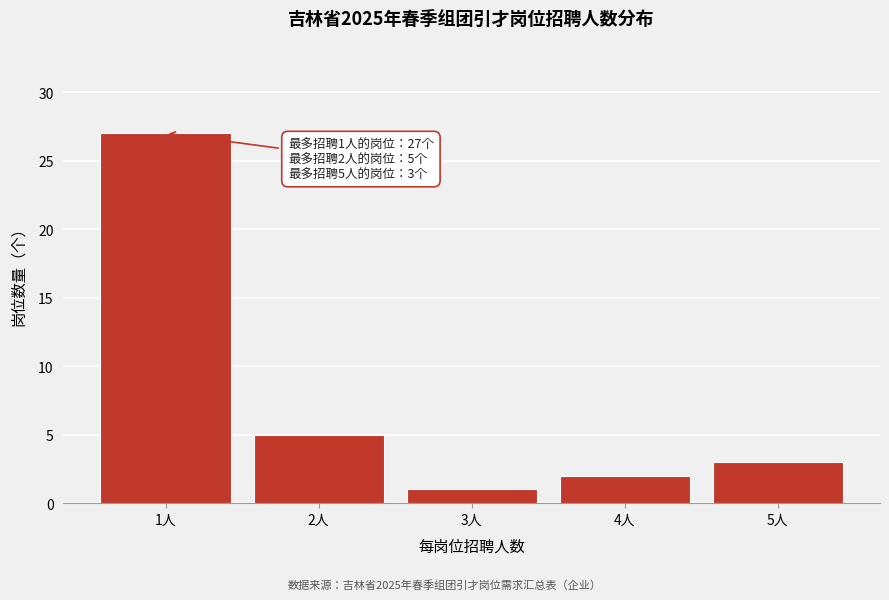

Reading left to right, what are all the values shown in this chart?

1人=27	2人=5	3人=1	4人=2	5人=3